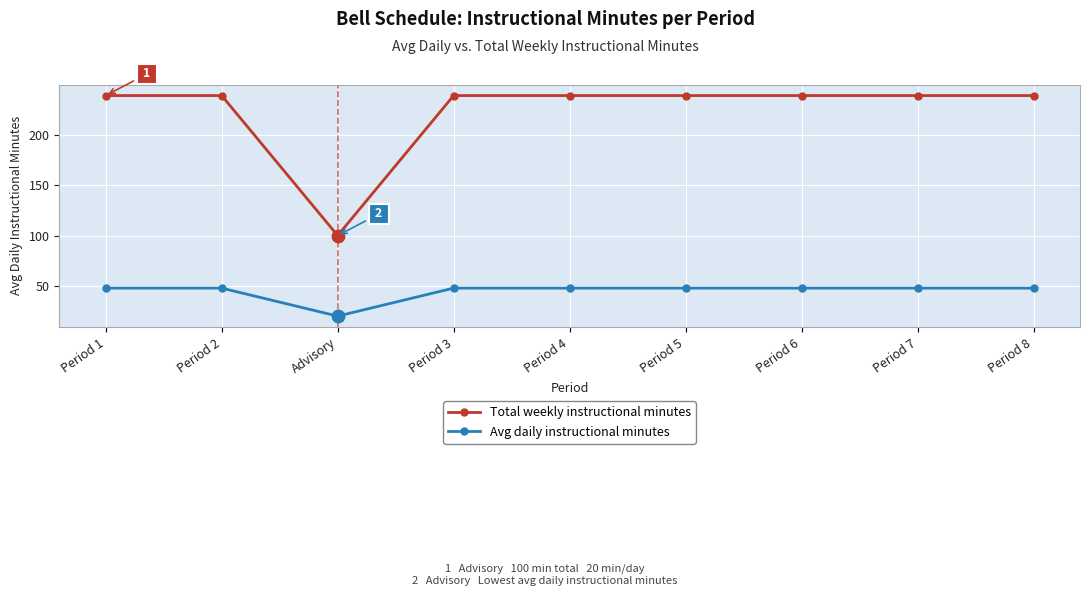

What is the value of the Total weekly instructional minutes point at the 3rd from the left?

100.0